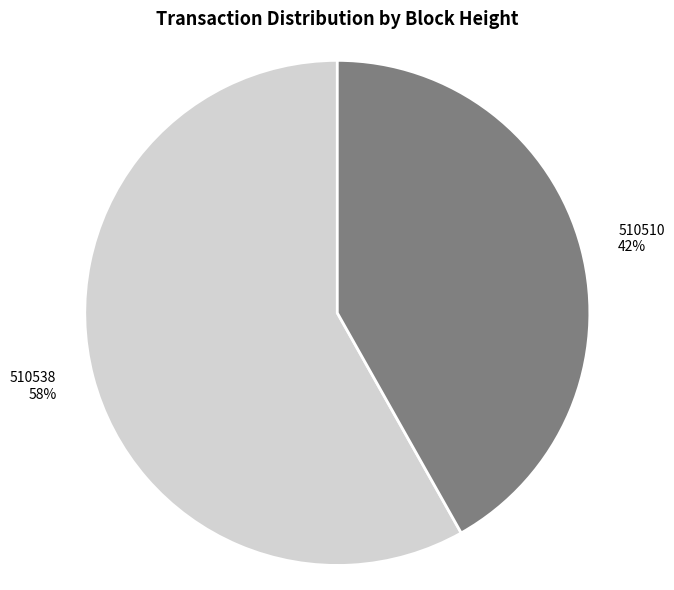

To the nearest percent, what percentage of the pie is 510538?

58%